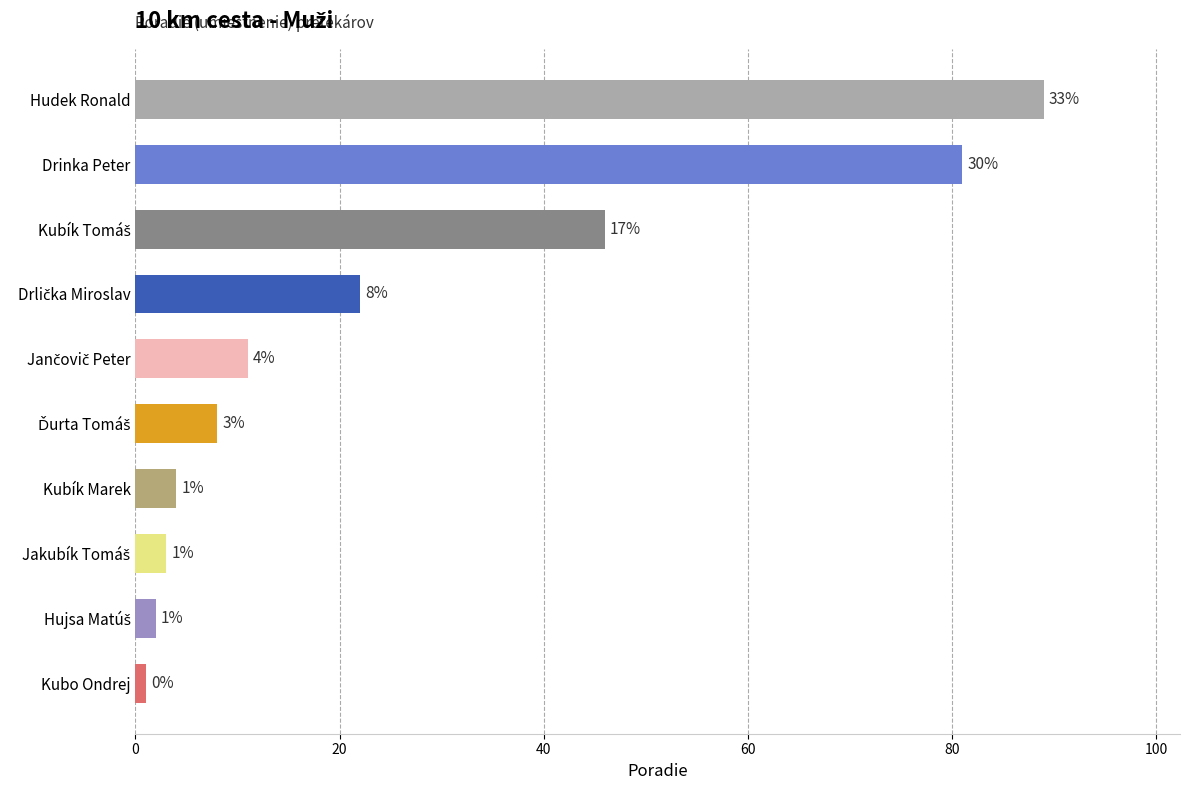

Is it true that the value at Drinka Peter is 81?

True